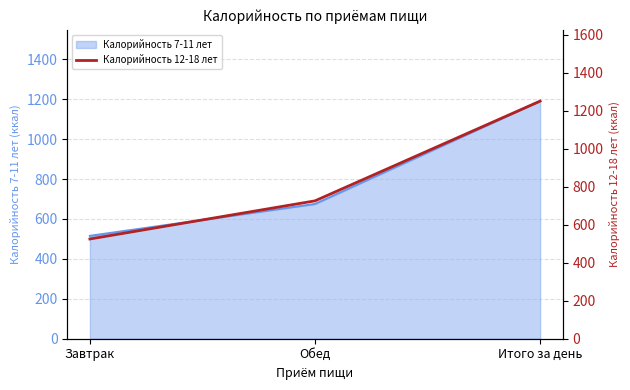

Rank the categories by value from highest to lowest.

Итого за день, Обед, Завтрак